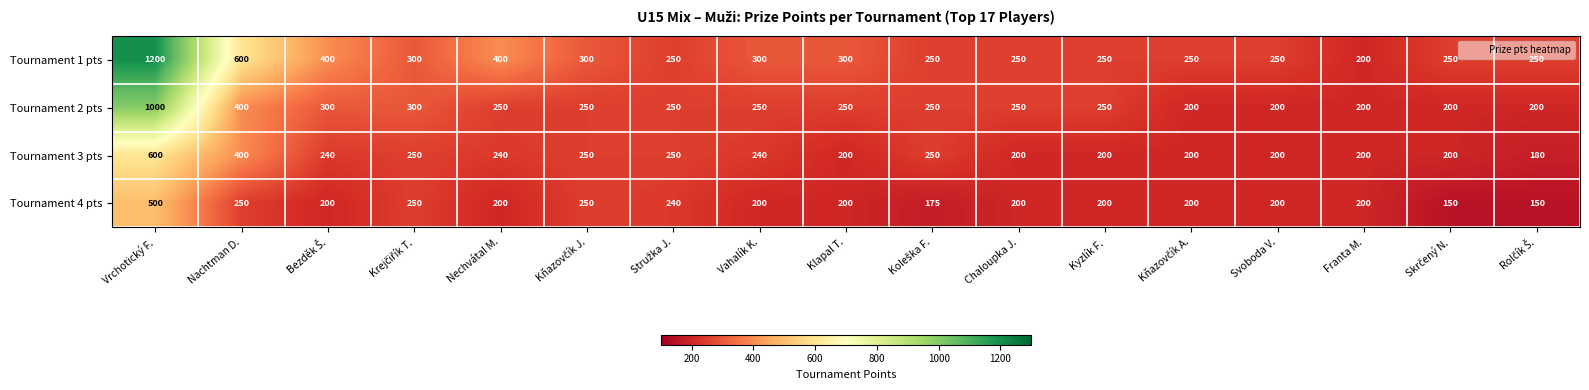

Which series has the widest spread of values?

Tournament 1 pts